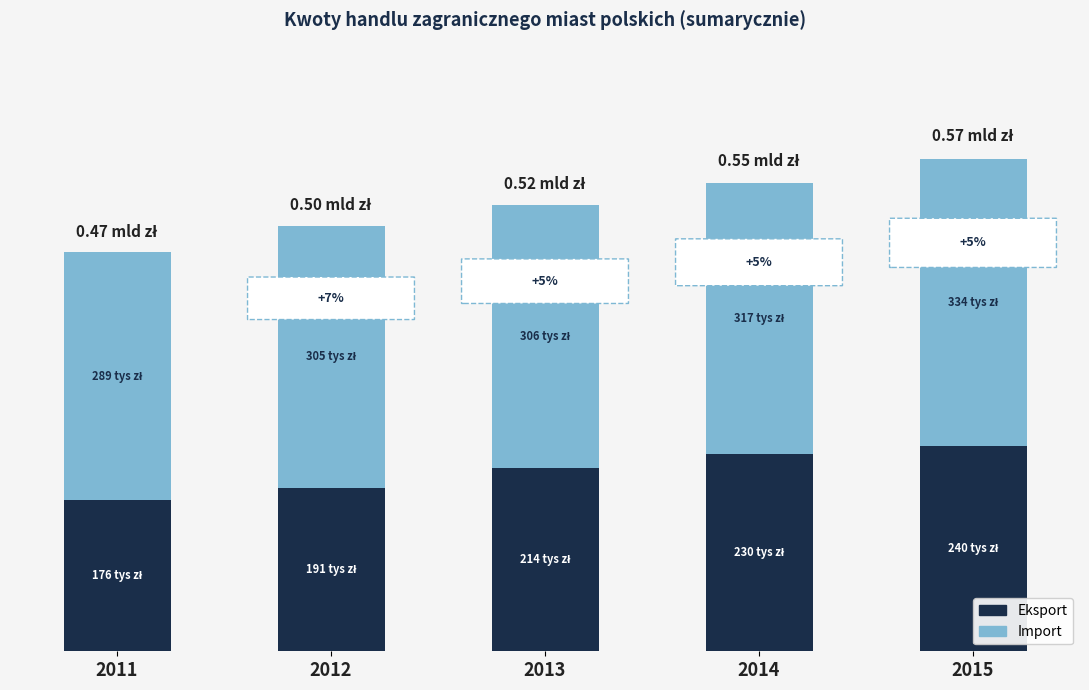

Are the bars horizontal?

No